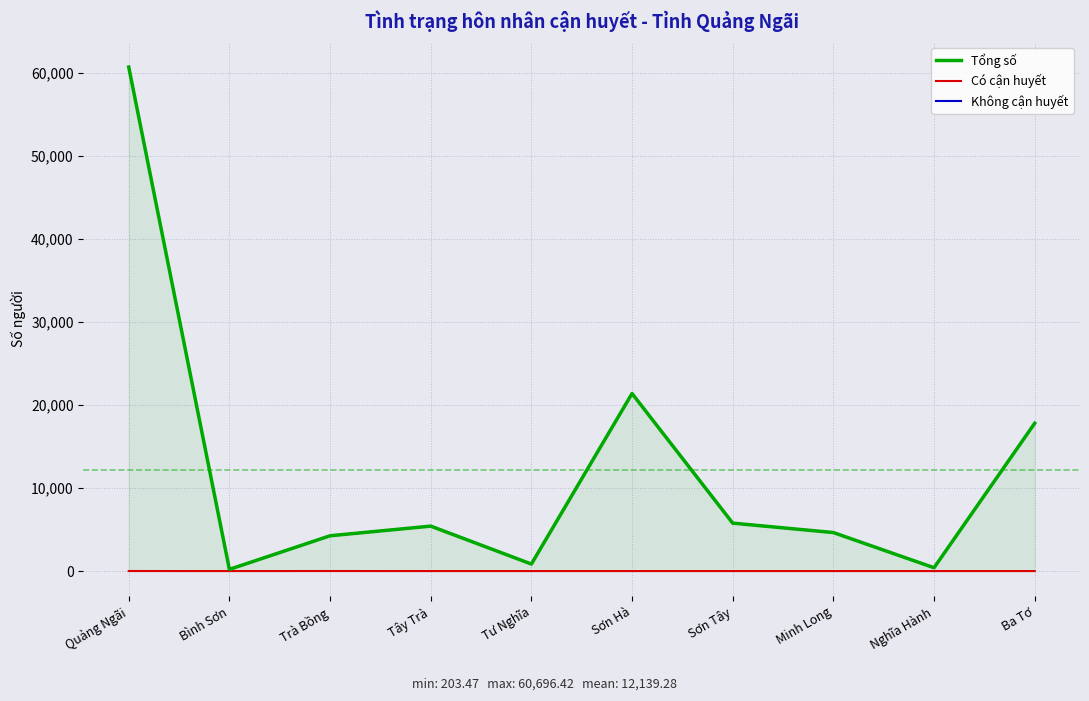

Which series has the largest range (max minus min)?

Tổng số